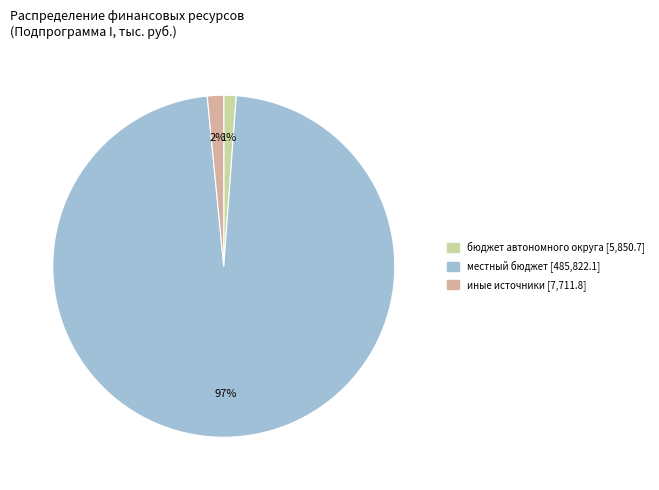

To the nearest percent, what is the difference between the largest and smallest slice percentages?

96%